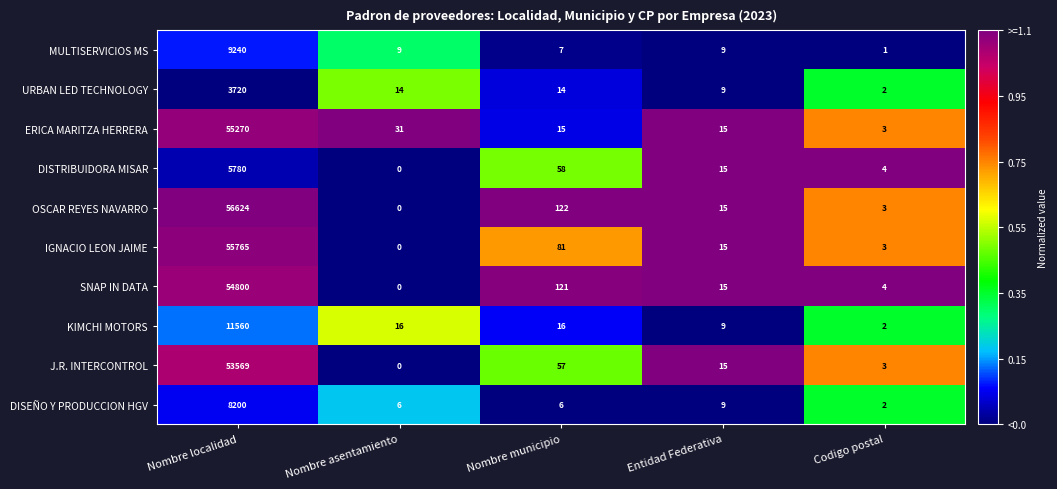

True or false: SNAP IN DATA has a value of 121 at Nombre municipio.

True